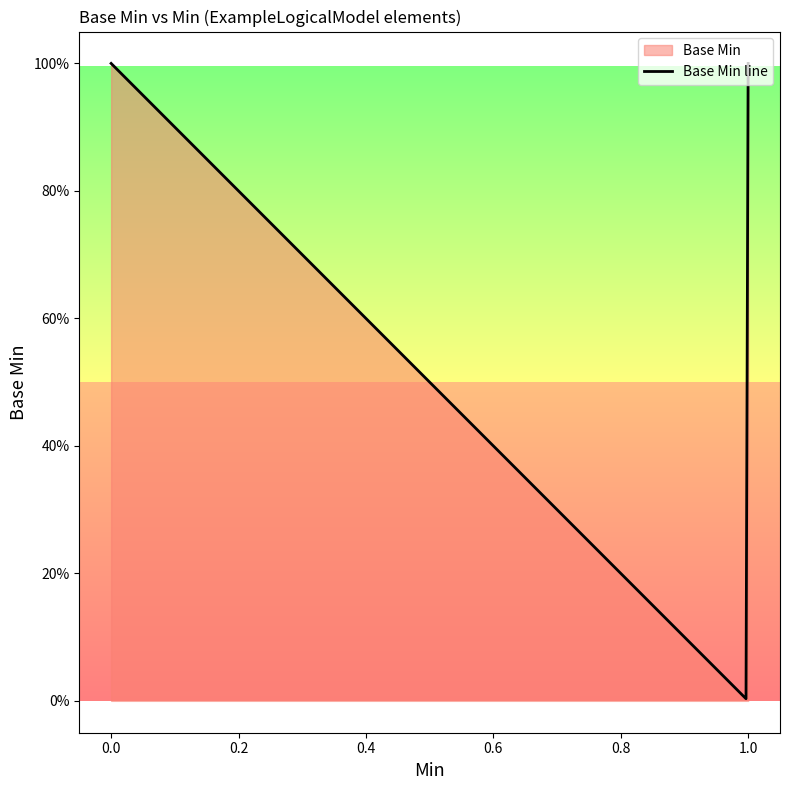

Does the chart display data point markers on the line(s)?

No